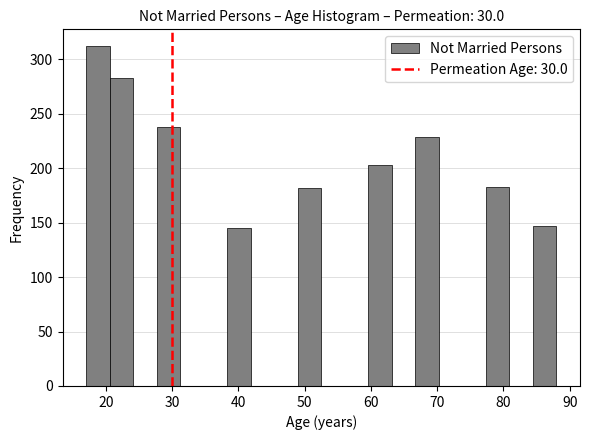

Around what value on the x-axis is the tallest bar? Give the approximate position of its centre, as read against the axis.

19